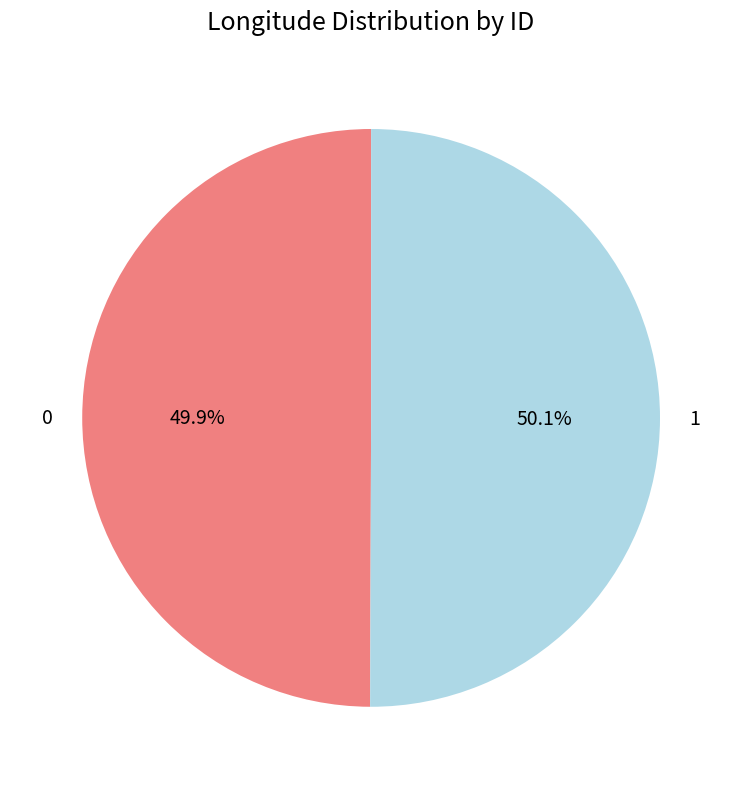

Count the number of slices in the pie.

2